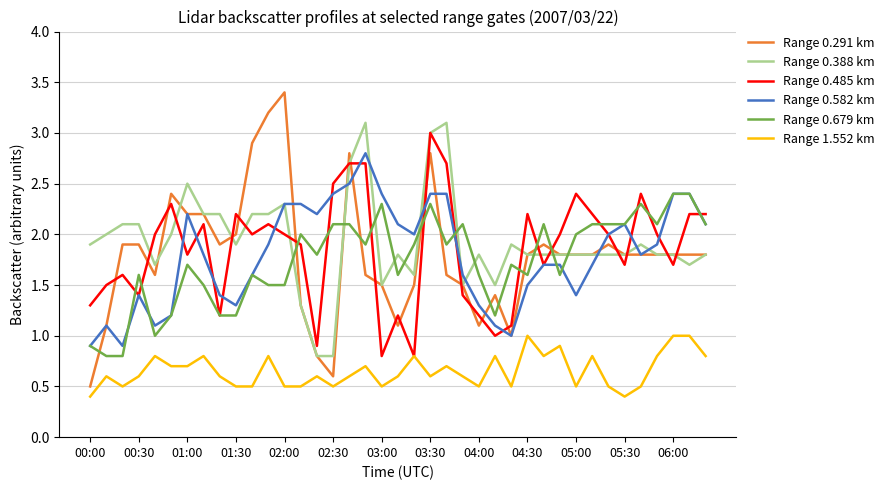

What is the lowest value of the Range 0.291 km series?

0.5